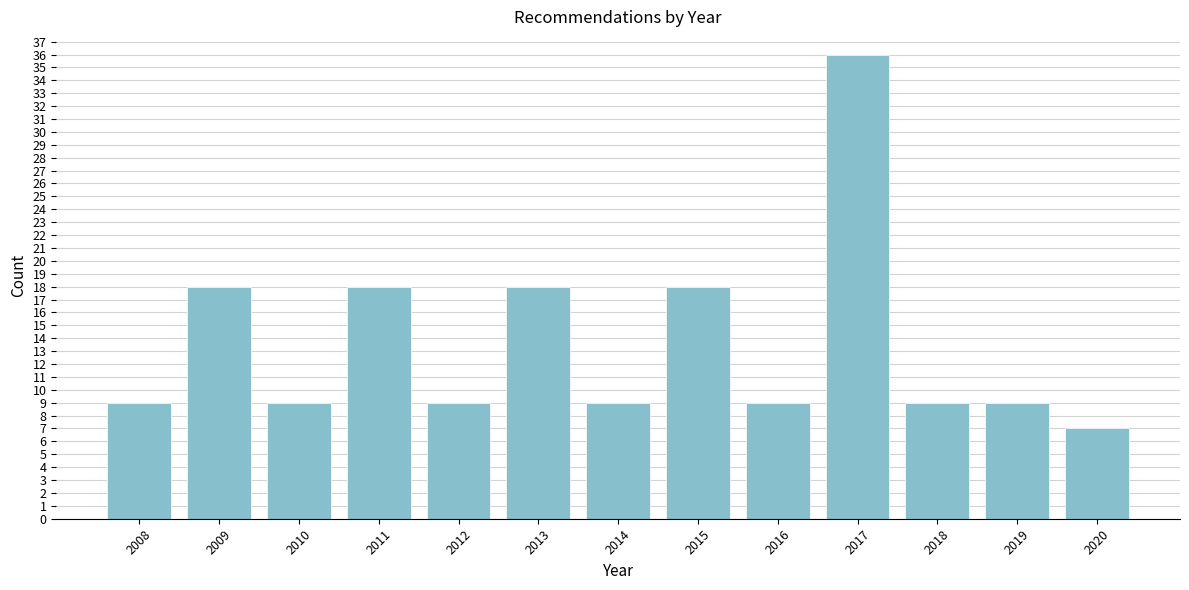

Reading left to right, list all the values displayed in this chart.

2008=9	2009=18	2010=9	2011=18	2012=9	2013=18	2014=9	2015=18	2016=9	2017=36	2018=9	2019=9	2020=7